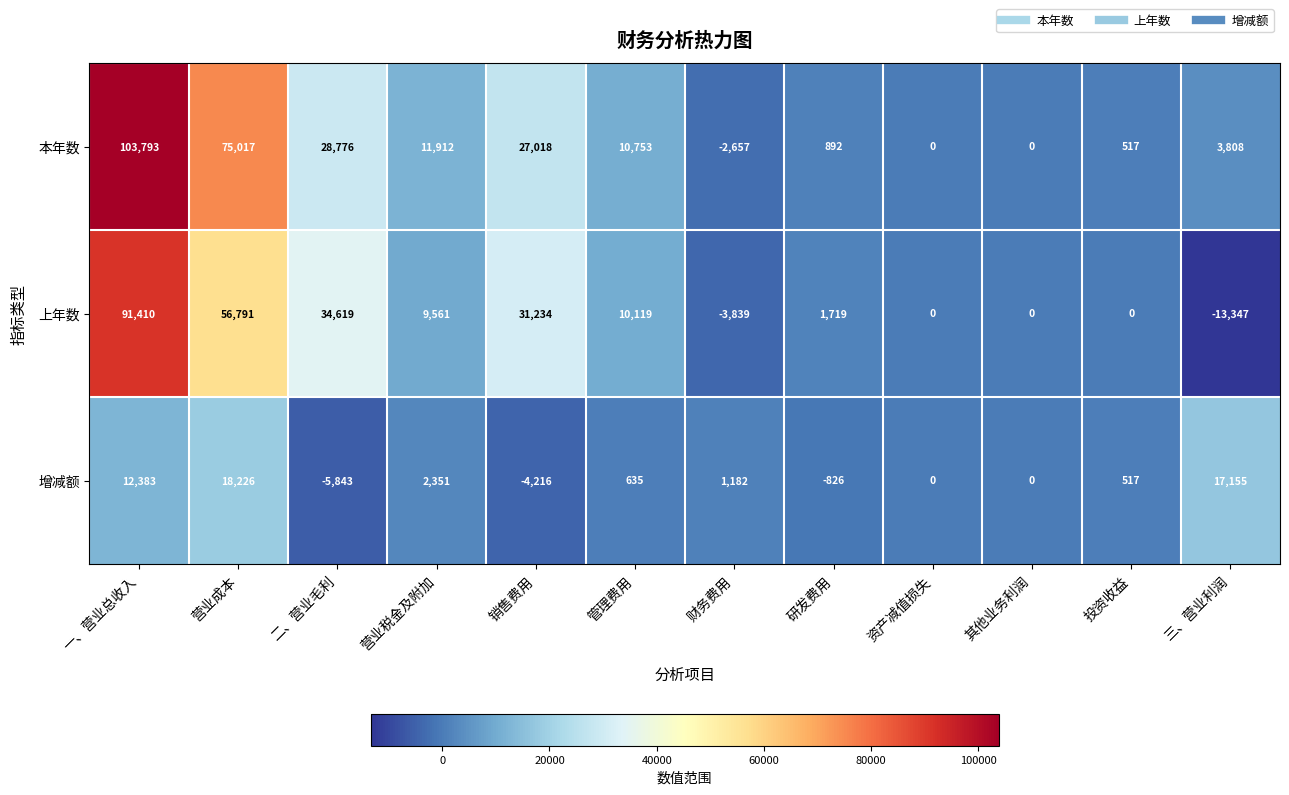

What is the minimum value shown in the chart?

-13347